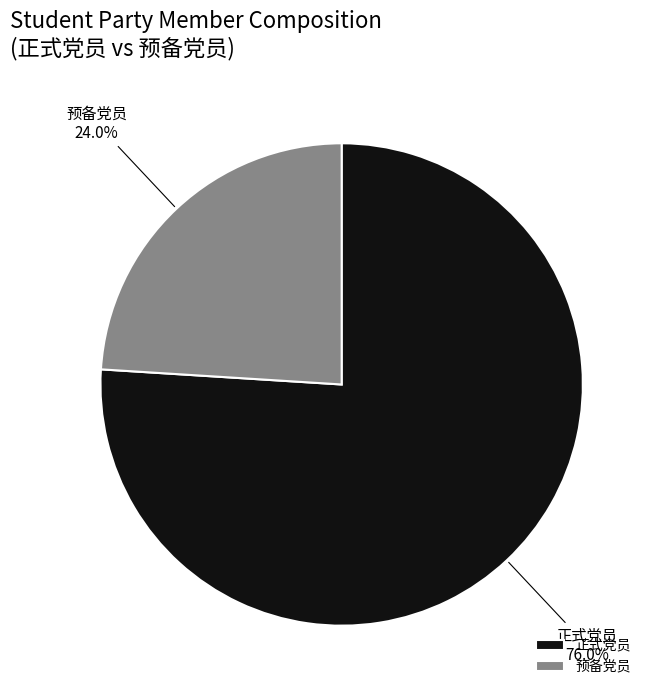

Combined, do 预备党员 and 正式党员 account for over 50%?

Yes